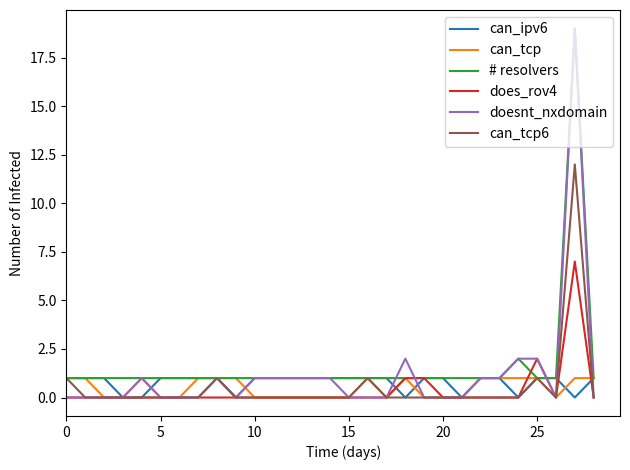

Which series has the widest spread of values?

doesnt_nxdomain